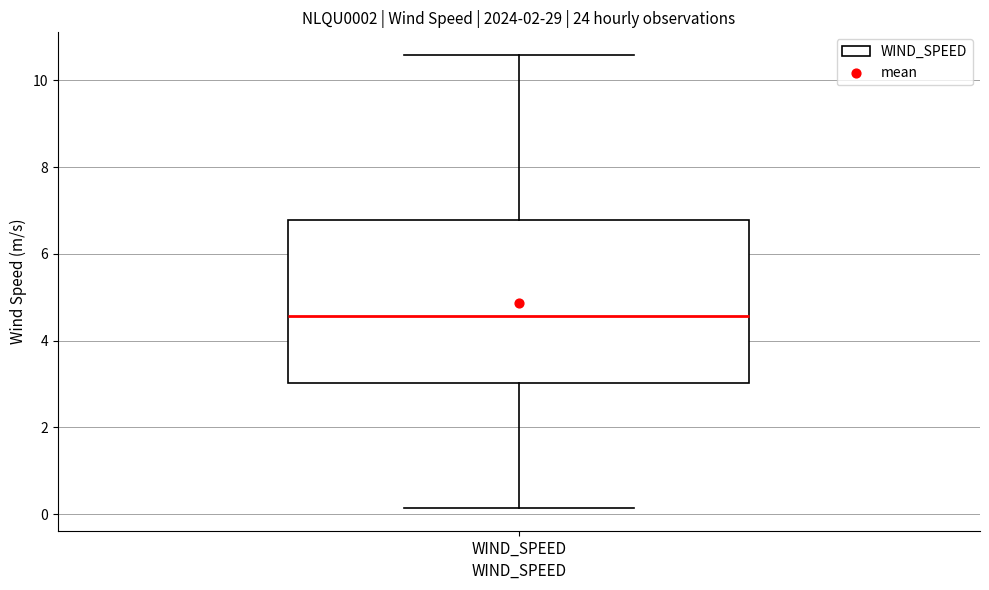

Transcribe this box plot: give where the median line is, the range the box spans, and where the two whiskers end, as read against the y-axis. The values are not printed on the chart, so give them approximately, as read against the axis.

median 4.6, box 3.0 to 6.8, whiskers 0.2 to 10.6